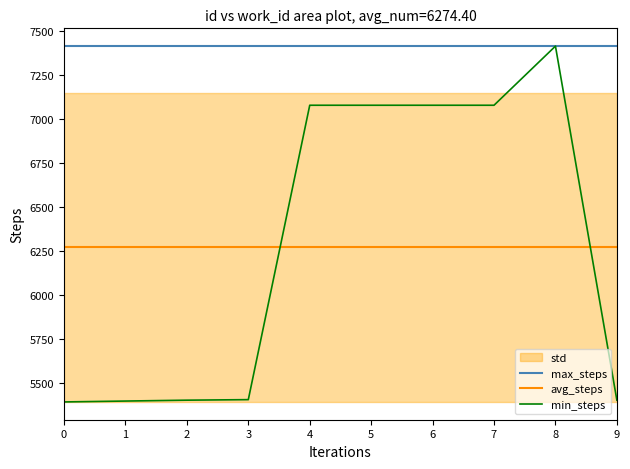

Is the value of avg_steps at 5 greater than the value of max_steps at 9?

No